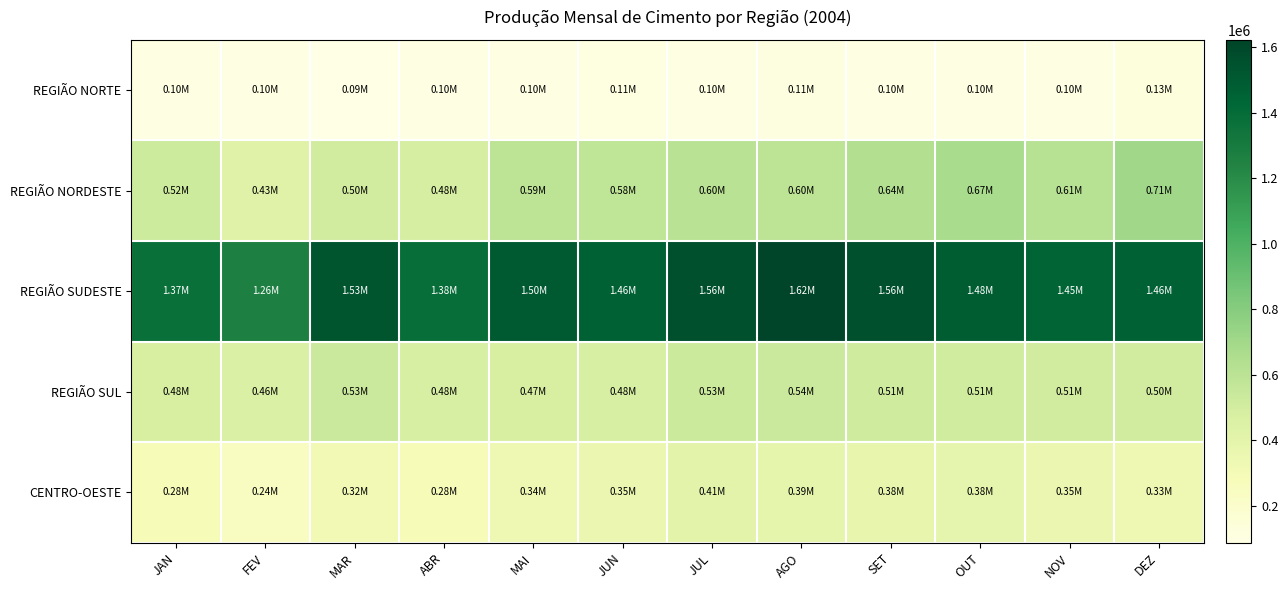

Count the number of categories in the chart.

12